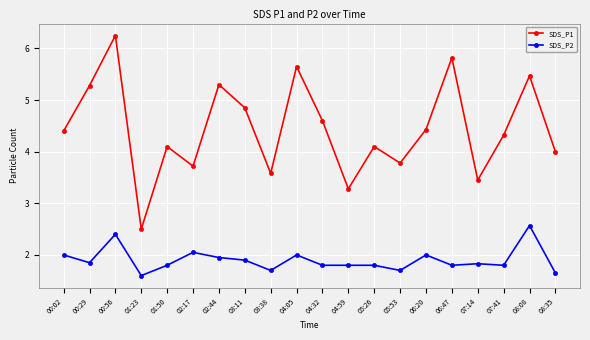

At how many categories does at least one series exceed 3?

19